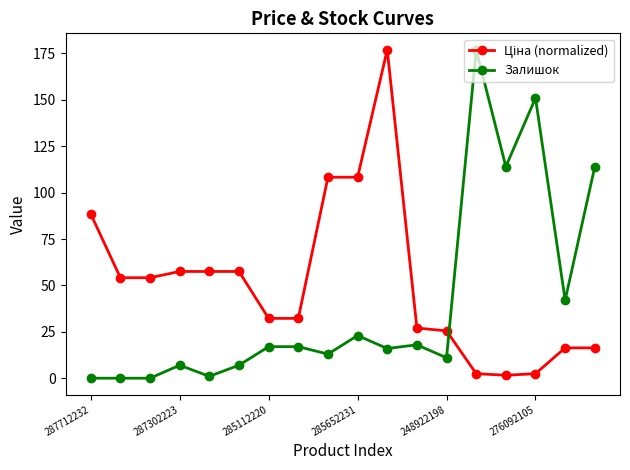

What is the value of the Залишок point at the 11th from the left?

16.0